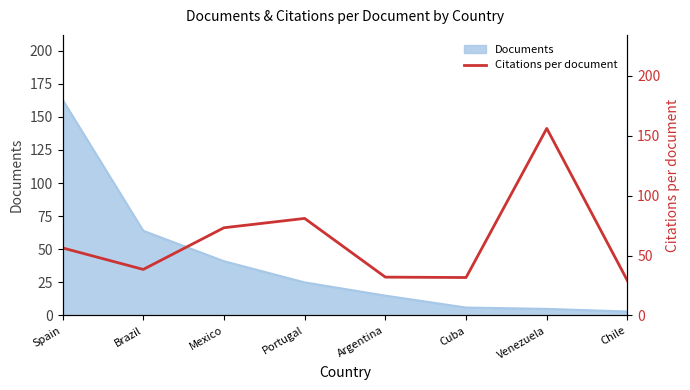

Which category has the highest value in the Documents series?

Spain